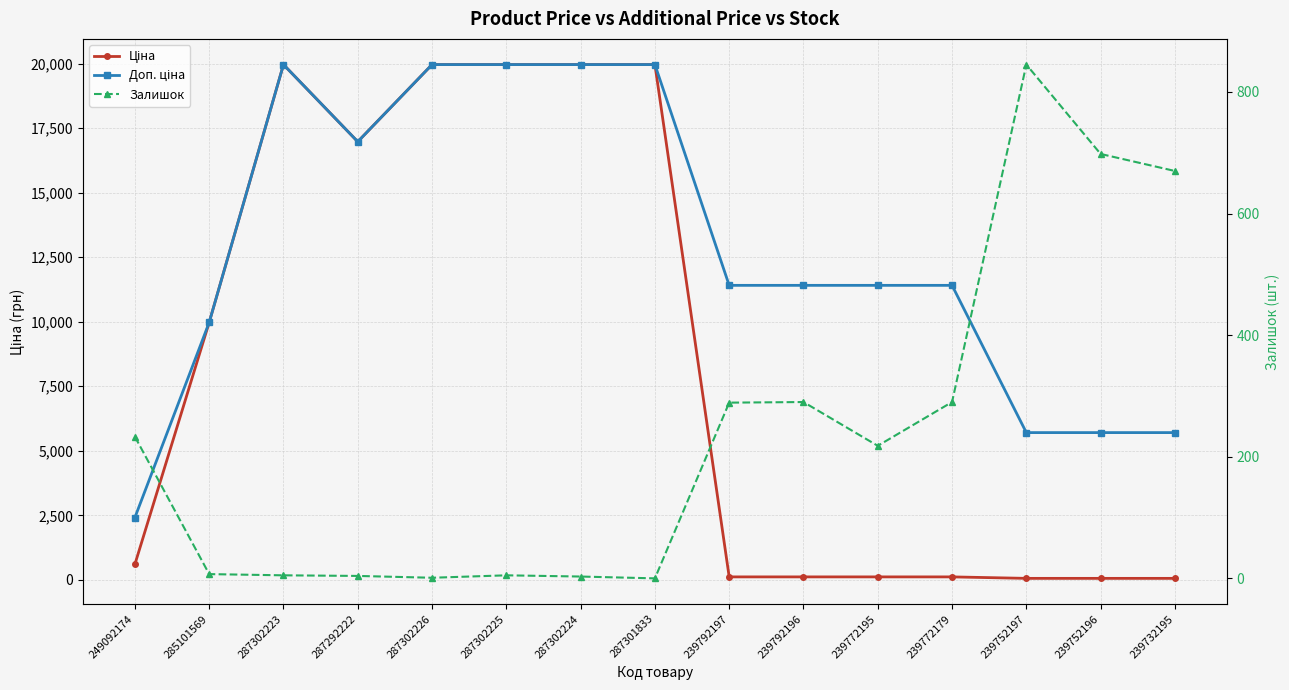

Reading right to left, transcribe all the data shown in this chart.

Ціна: 239732195=57.0	239752196=57.0	239752197=57.0	239772179=114.1	239772195=114.1	239792196=114.1	239792197=114.1	287301833=19964.2	287302224=19964.2	287302225=19964.2	287302226=19964.2	287292222=16976.3	287302223=19964.2	285101569=9975.0	249092174=603.7
Доп. ціна: 239732195=5705.0	239752196=5705.0	239752197=5705.0	239772179=11410.0	239772195=11410.0	239792196=11410.0	239792197=11410.0	287301833=19964.2	287302224=19964.2	287302225=19964.2	287302226=19964.2	287292222=16976.3	287302223=19964.2	285101569=9975.0	249092174=2414.8
Залишок: 239732195=670.0	239752196=698.0	239752197=845.0	239772179=290.0	239772195=218.0	239792196=290.0	239792197=289.0	287301833=0.0	287302224=3.0	287302225=5.0	287302226=1.0	287292222=4.0	287302223=5.0	285101569=7.0	249092174=233.0